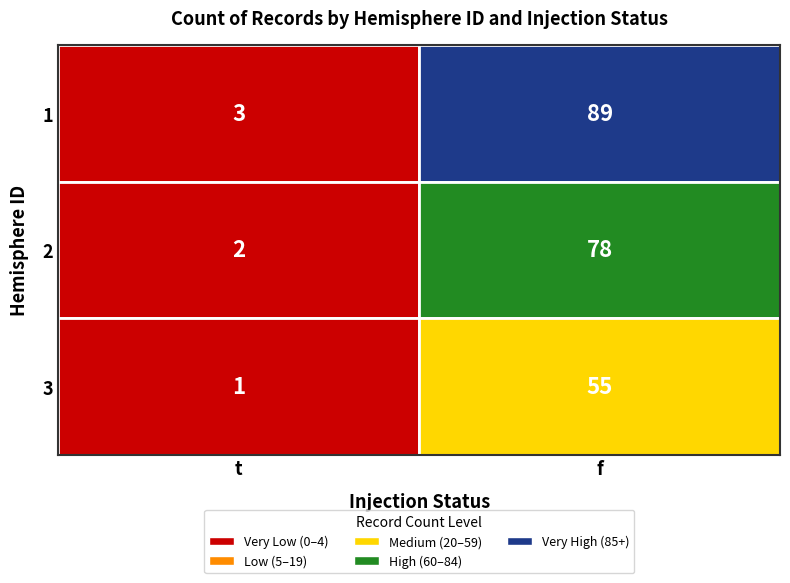

Is the value of 1 at t greater than the value of 3 at t?

Yes